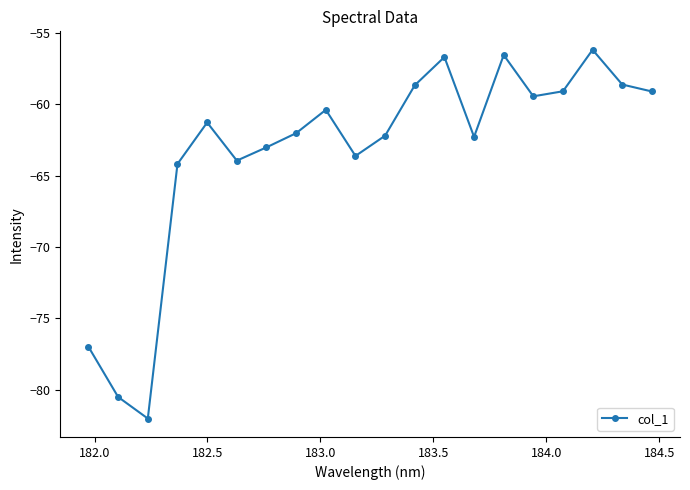

How many interior local peaks (higher than both neighbors) does the data have?

5